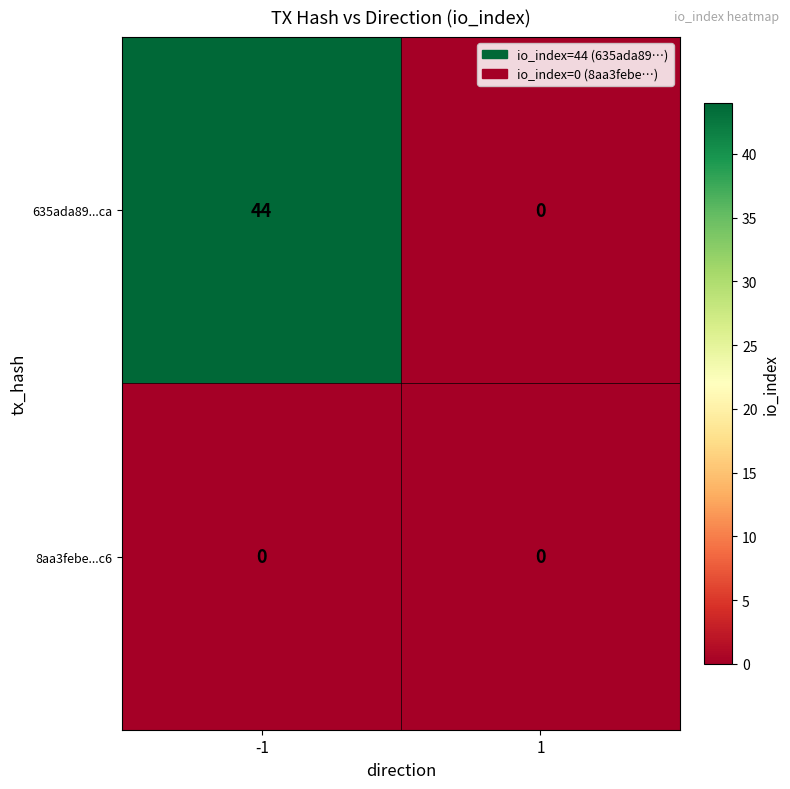

Rank the series by their average value, from highest to lowest.

635ada89...ca, 8aa3febe...c6